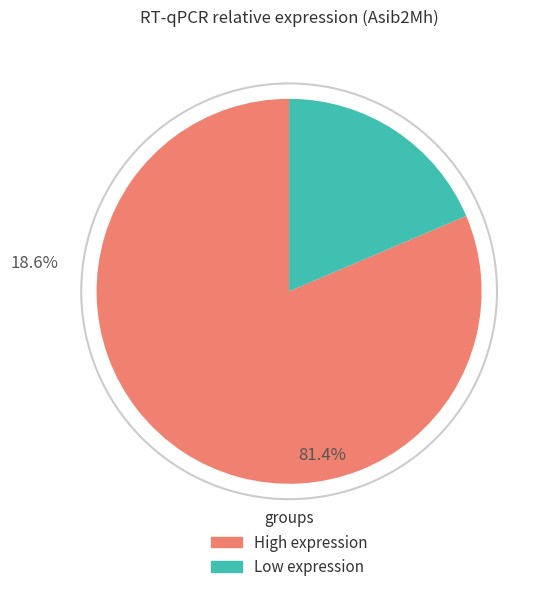

How many segments does this pie chart have?

2